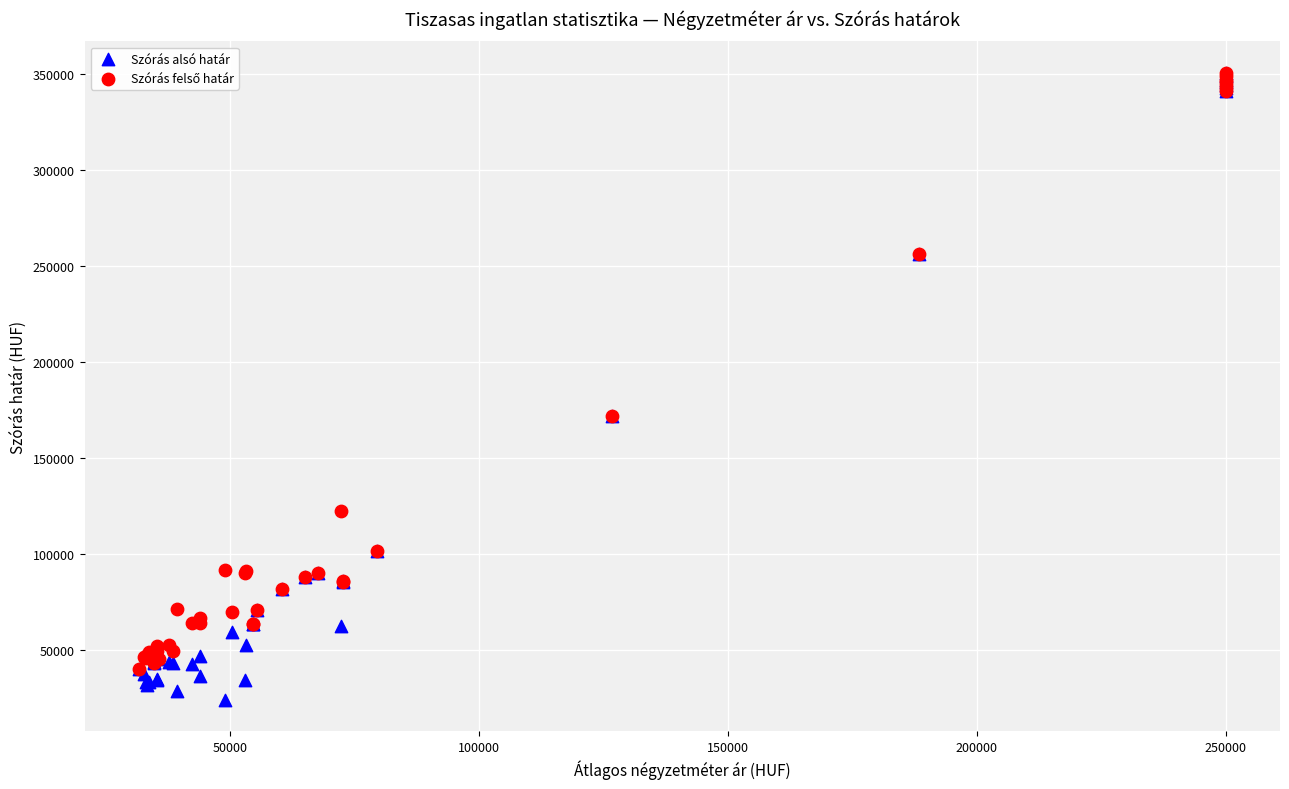

Which series contains the lowest Y value?

Szórás alsó határ